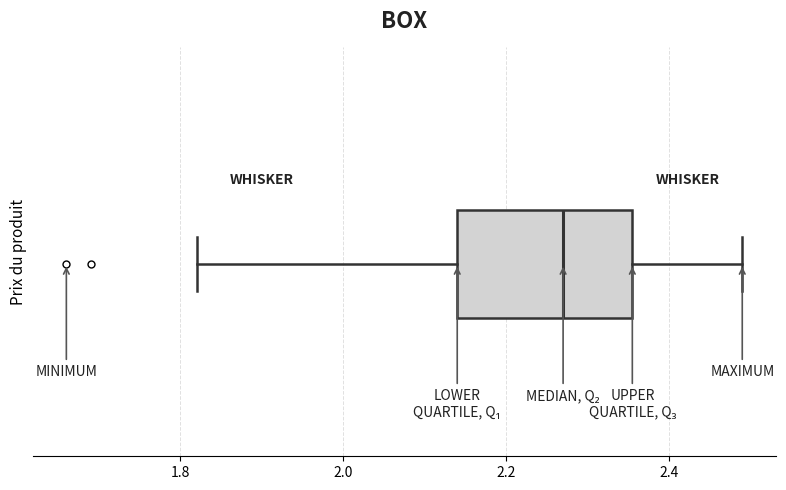

Where does the left whisker of the box end on the x-axis? The values are not printed on the chart, so give them approximately, as read against the axis.

1.82